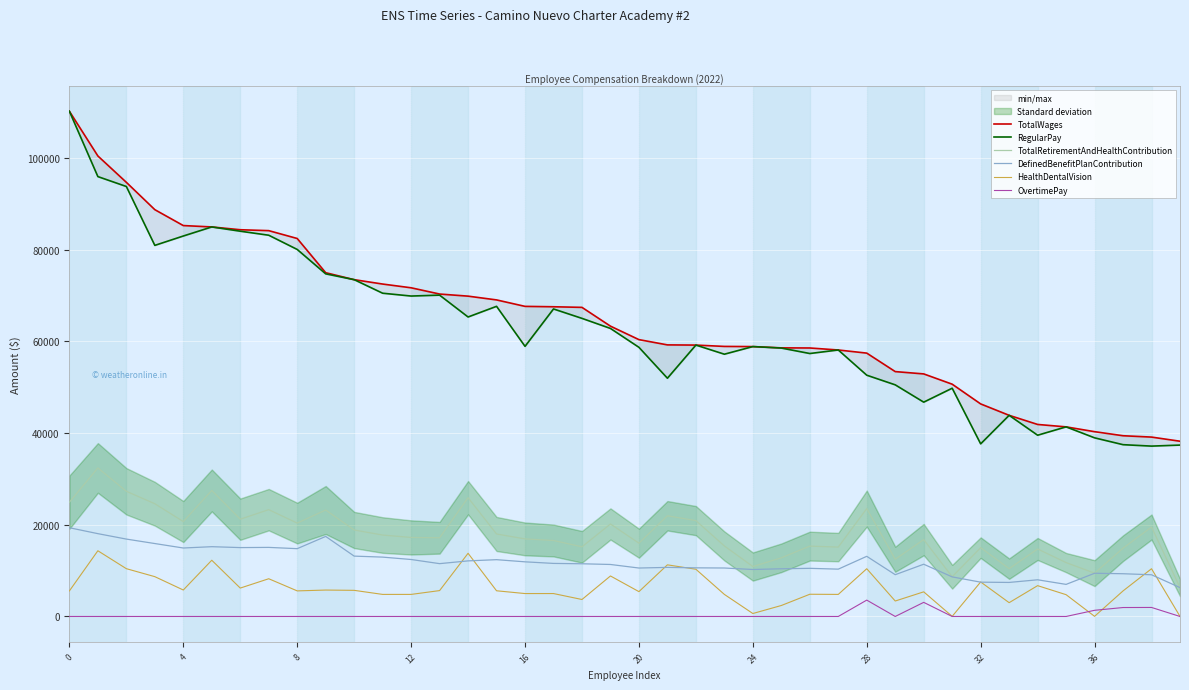

What is the label of the 3rd point from the right?

37